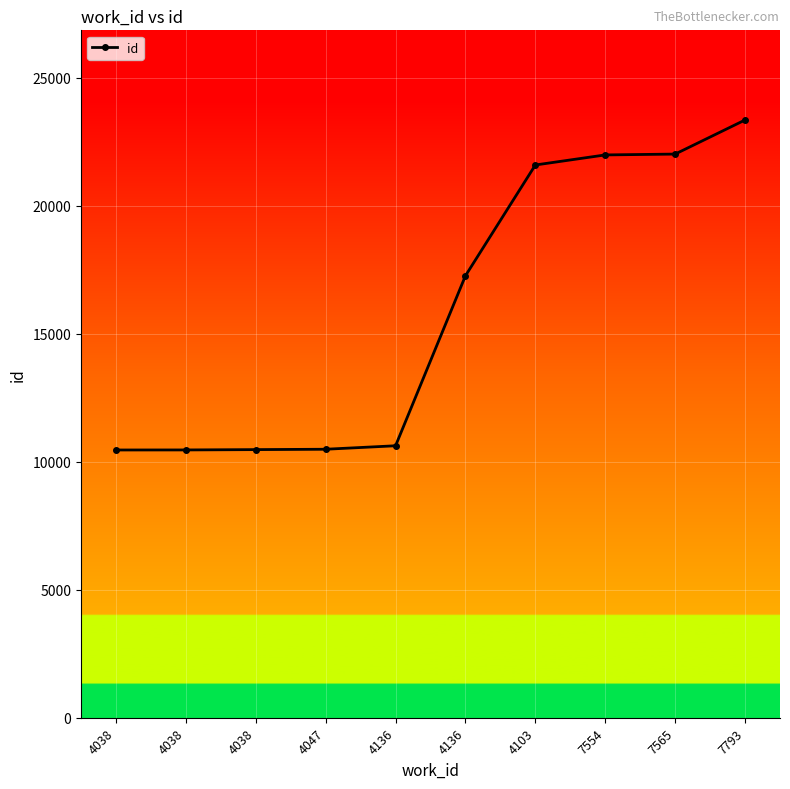

What is the value of the 2nd point from the left?

10455